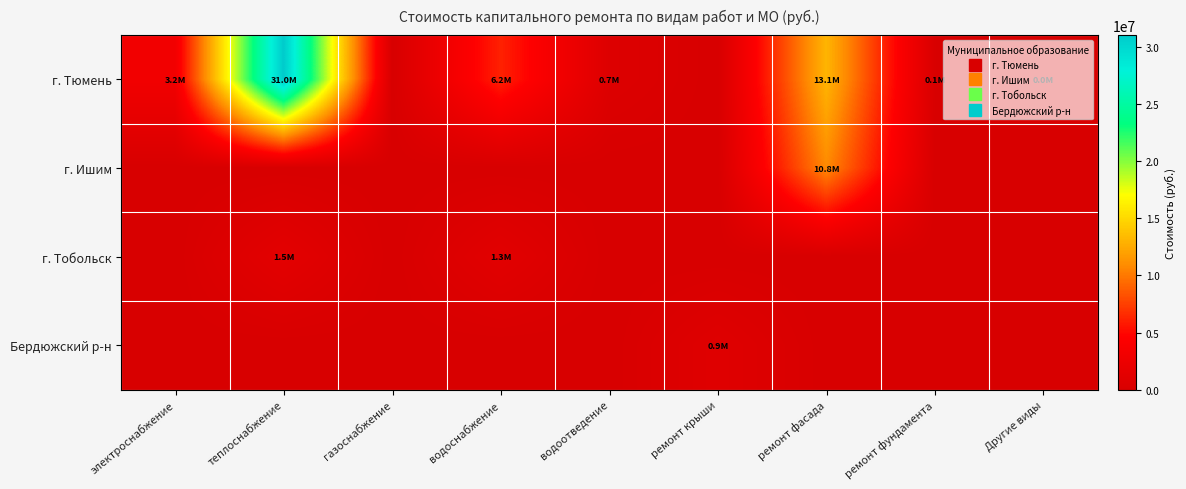

Reading left to right, extract all data points from this chart.

г. Тюмень: электроснабжение=3177942.5	теплоснабжение=31032179.6	газоснабжение=0.0	водоснабжение=6171787.8	водоотведение=664067.3	ремонт крыши=0.0	ремонт фасада=13105834.4	ремонт фундамента=122454.8	Другие виды=18000.0
г. Ишим: электроснабжение=0.0	теплоснабжение=0.0	газоснабжение=0.0	водоснабжение=0.0	водоотведение=0.0	ремонт крыши=0.0	ремонт фасада=10786855.7	ремонт фундамента=0.0	Другие виды=0.0
г. Тобольск: электроснабжение=0.0	теплоснабжение=1451013.5	газоснабжение=0.0	водоснабжение=1279136.6	водоотведение=0.0	ремонт крыши=0.0	ремонт фасада=0.0	ремонт фундамента=0.0	Другие виды=0.0
Бердюжский р-н: электроснабжение=0.0	теплоснабжение=0.0	газоснабжение=0.0	водоснабжение=0.0	водоотведение=0.0	ремонт крыши=949035.3	ремонт фасада=0.0	ремонт фундамента=0.0	Другие виды=0.0